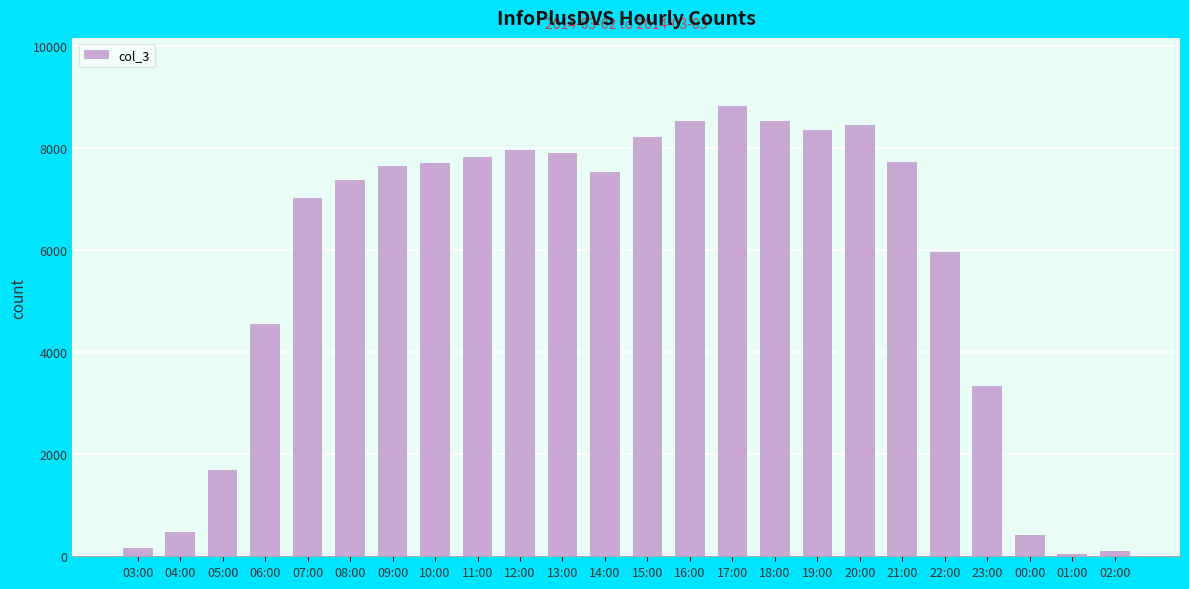

True or false: the data shows 5003 at 08:00.

False